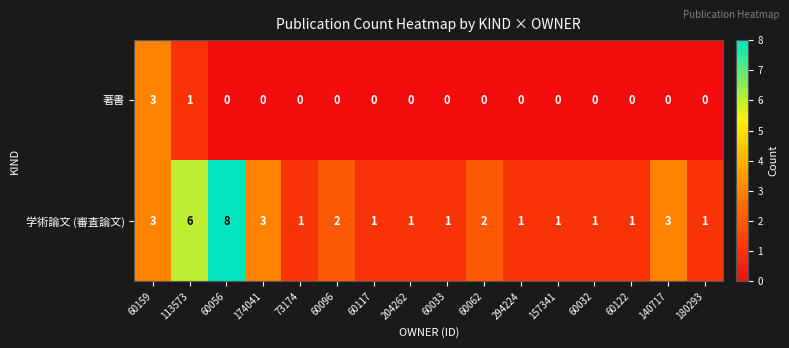

At which label is 著書 closest to 1?

113573